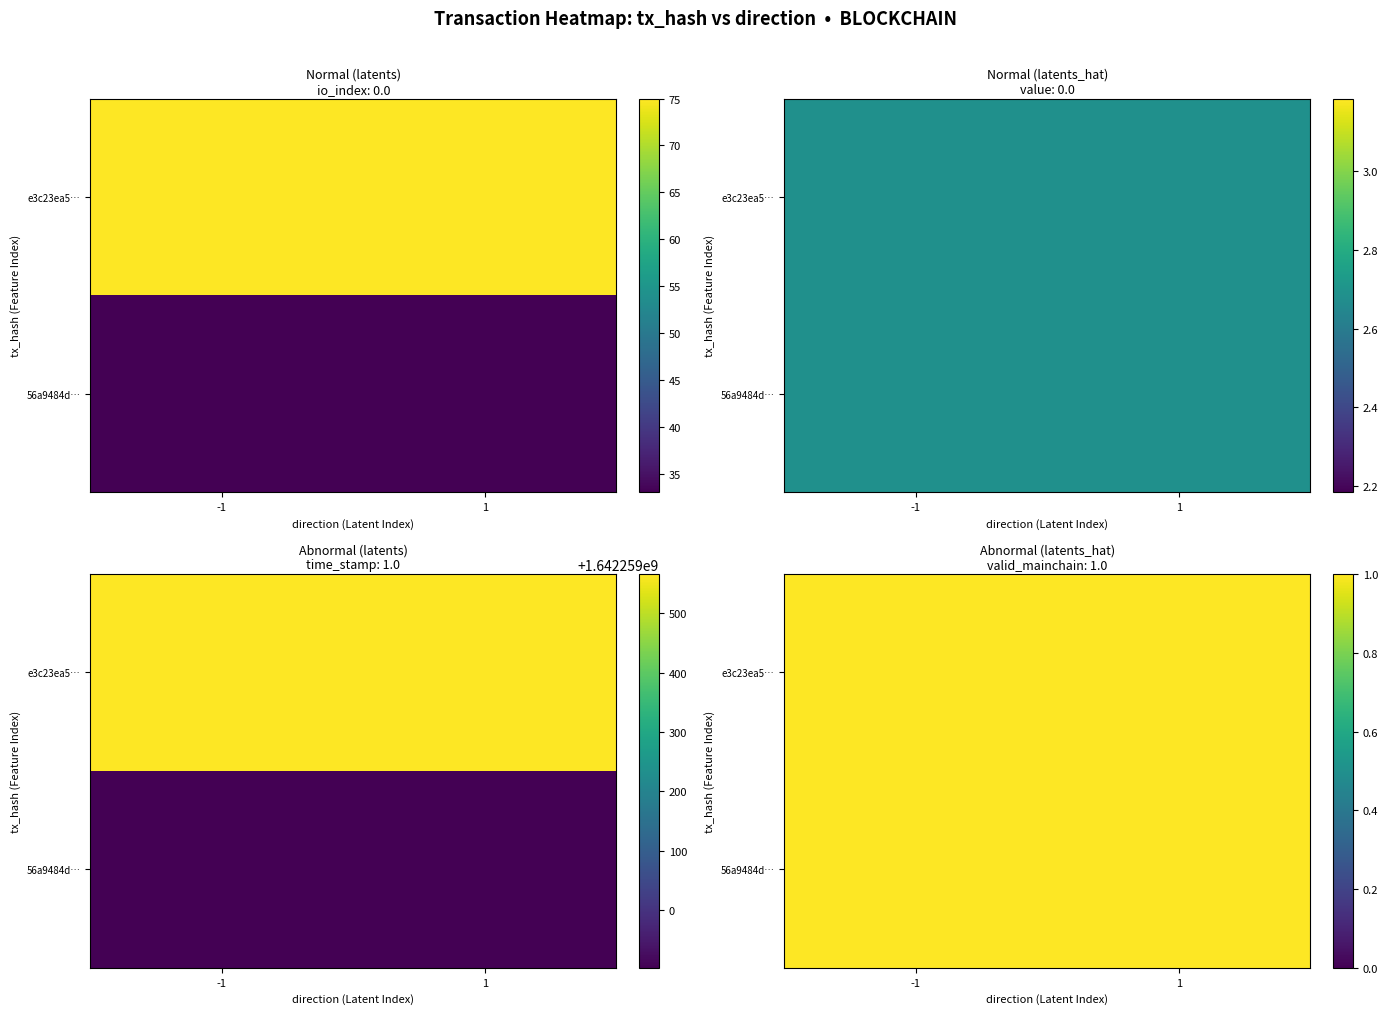

Reading left to right, transcribe all the data shown in this chart.

e3c23ea5…: direction=-1.0	io_index=75.0	valid_mainchain=1.0	value=2.7	time_stamp=1642259566.0
56a9484d…: direction=1.0	io_index=33.0	valid_mainchain=1.0	value=2.7	time_stamp=1642258903.0